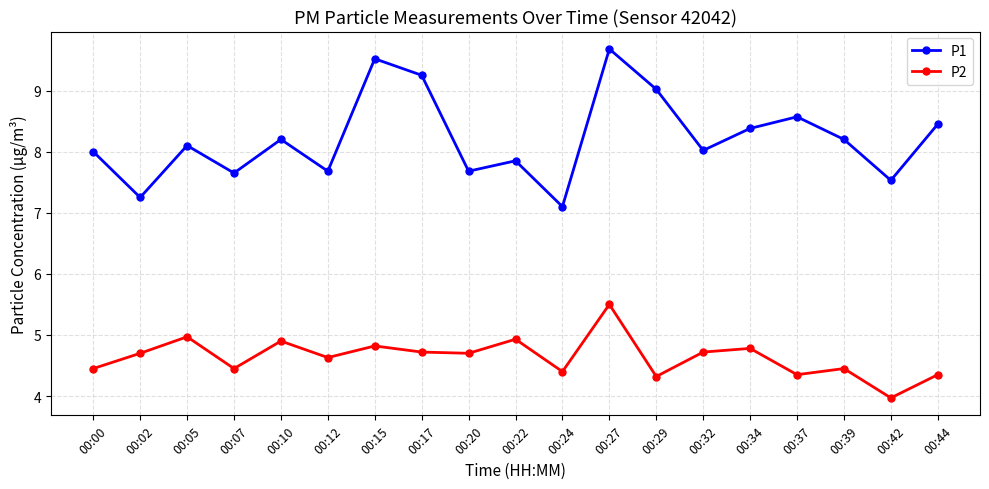

What is the spread (max minus min) of values at 00:07?

3.2